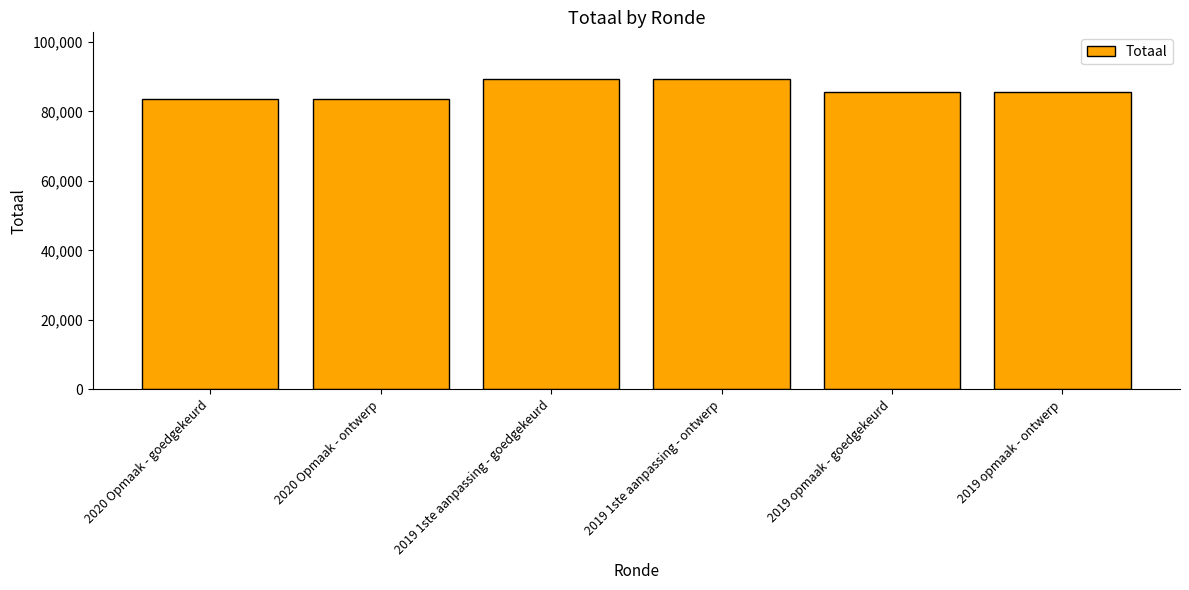

What is the greatest value displayed?

89356